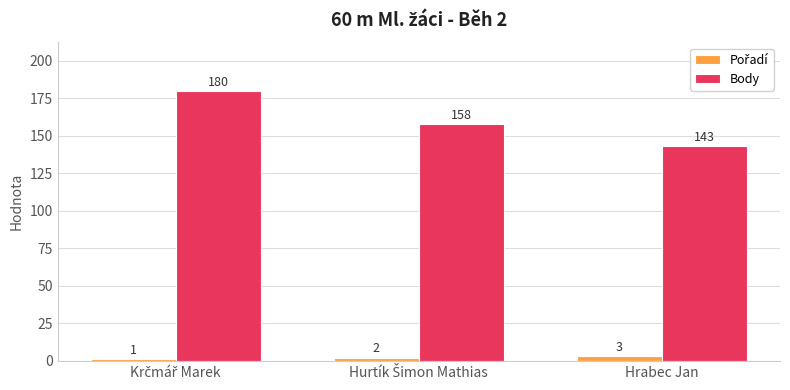

At which label does Body reach its minimum?

Hrabec Jan